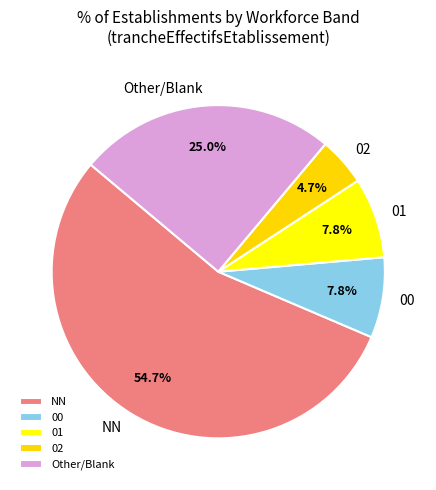

To the nearest percent, what is the average slice percentage?

20%